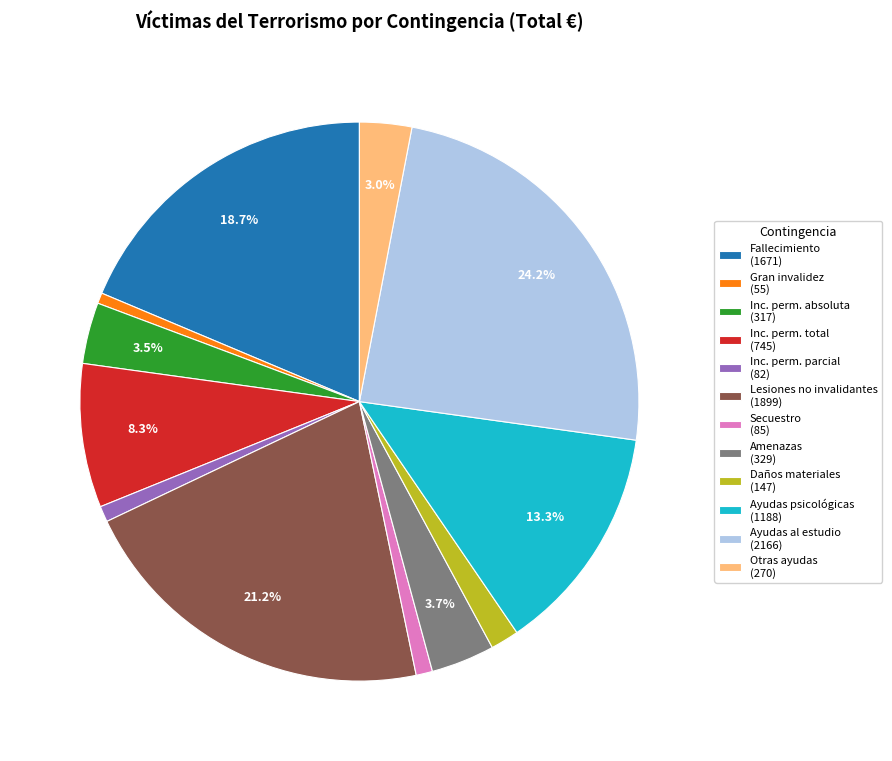

What portion of the pie excludes Ayudas al estudio (2166)?

75.8%